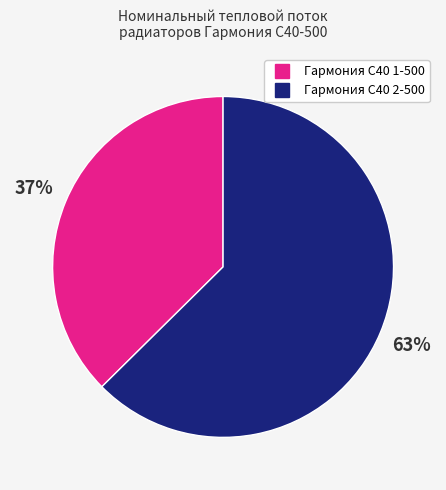

To the nearest percent, what is the average slice percentage?

50%